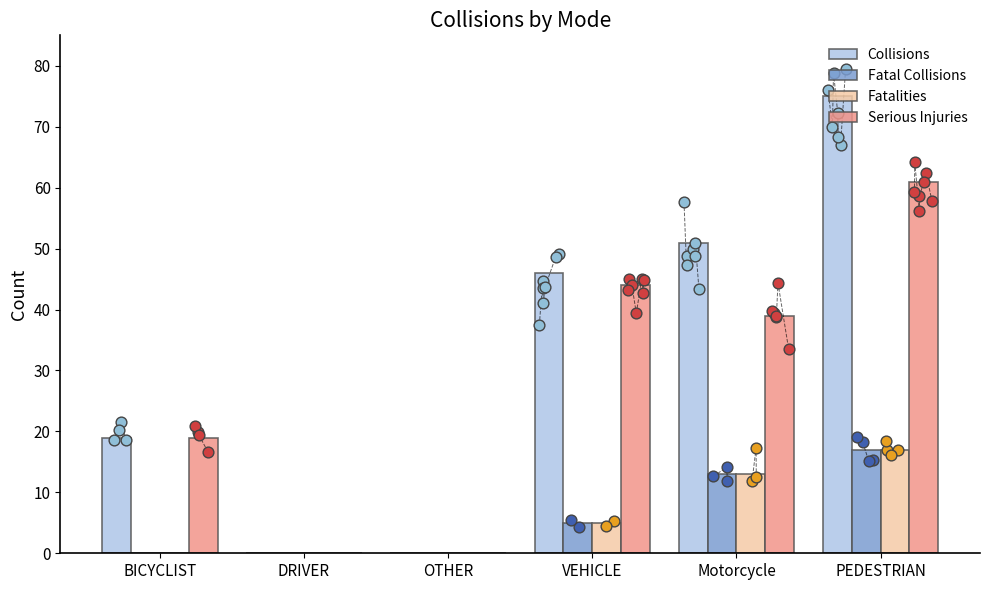

Which series reaches the maximum Y coordinate?

Collisions